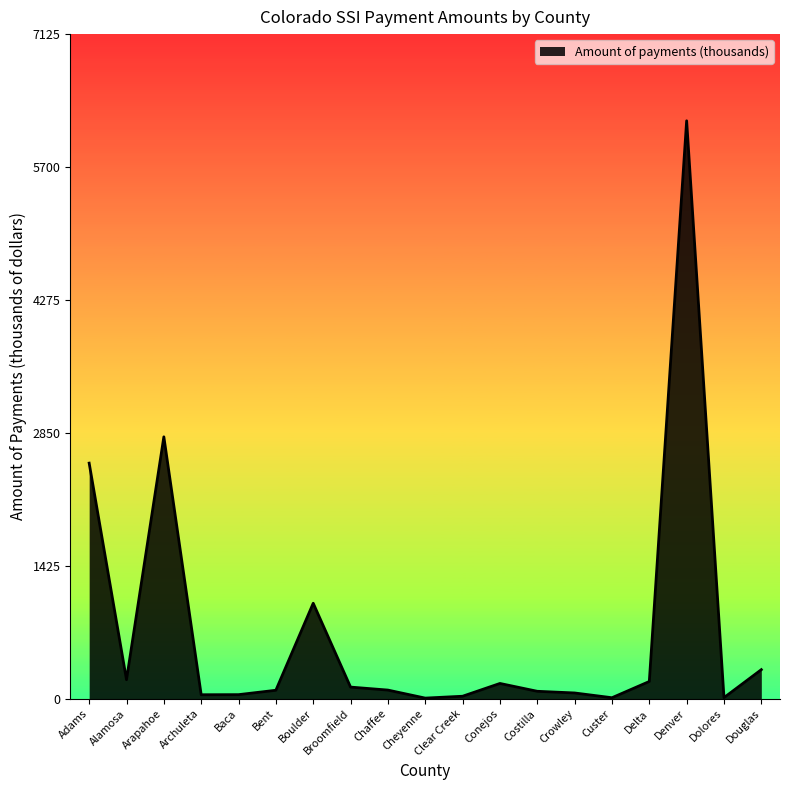

The value at Arapahoe is 2808. True or false?

True